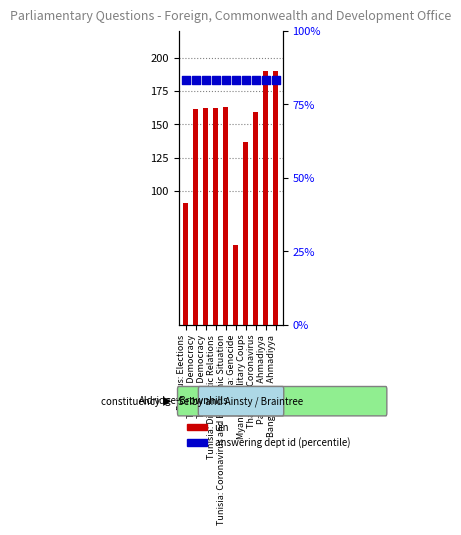

Which series contains the lowest Y value?

uin (normalized)